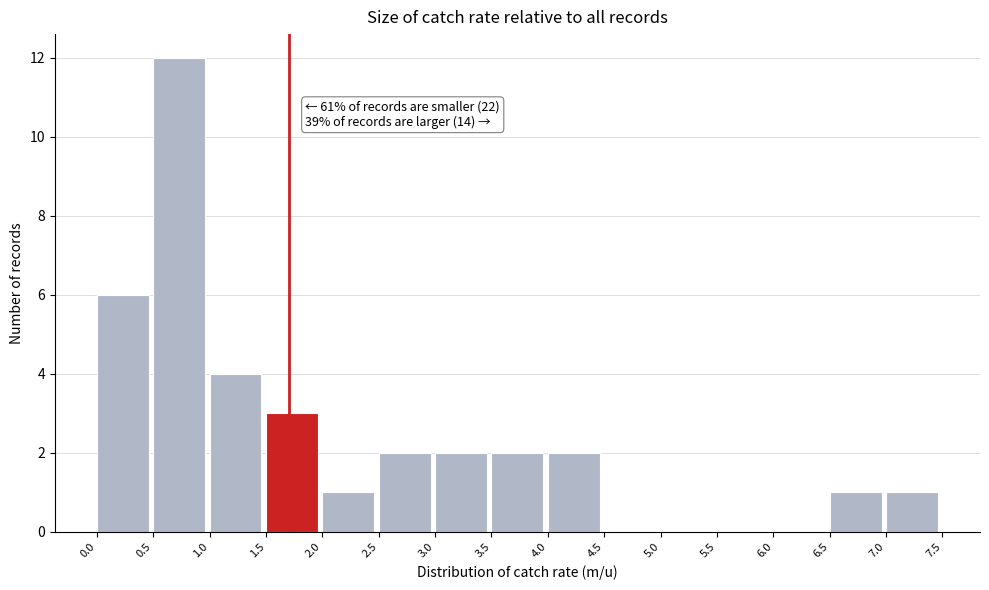

Over which range of the x-axis is the bar tallest?

0.5 to 1.0